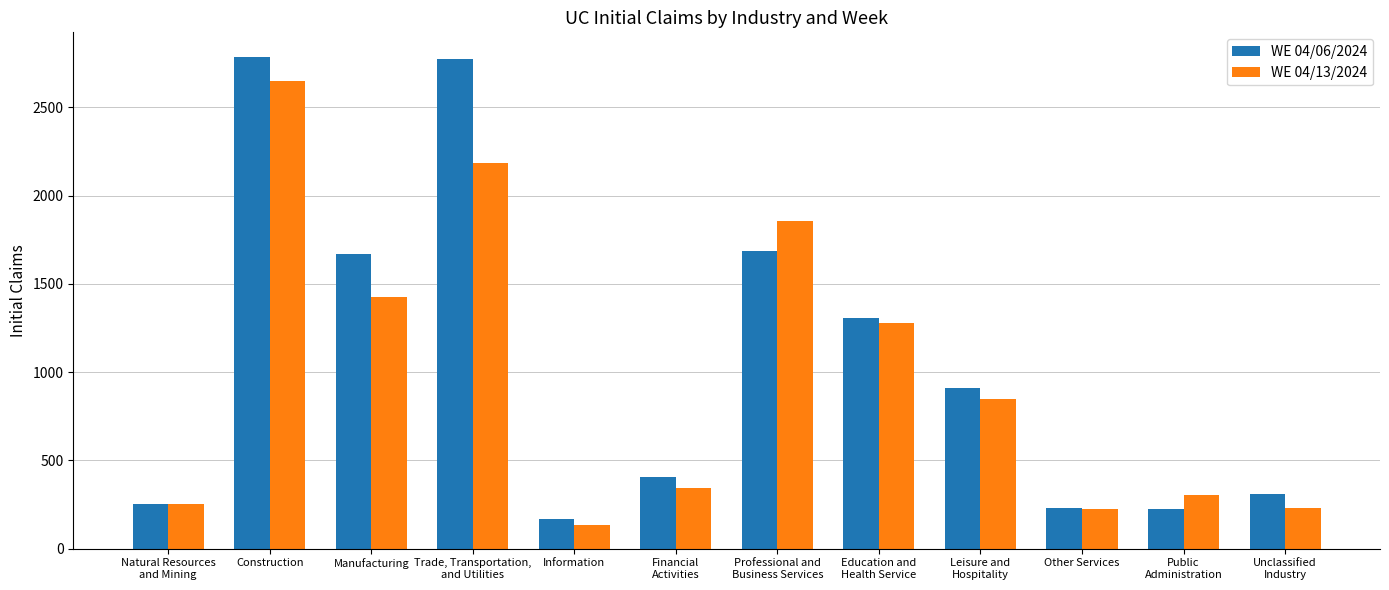

How many data points in WE 04/06/2024 are less than 913?

6